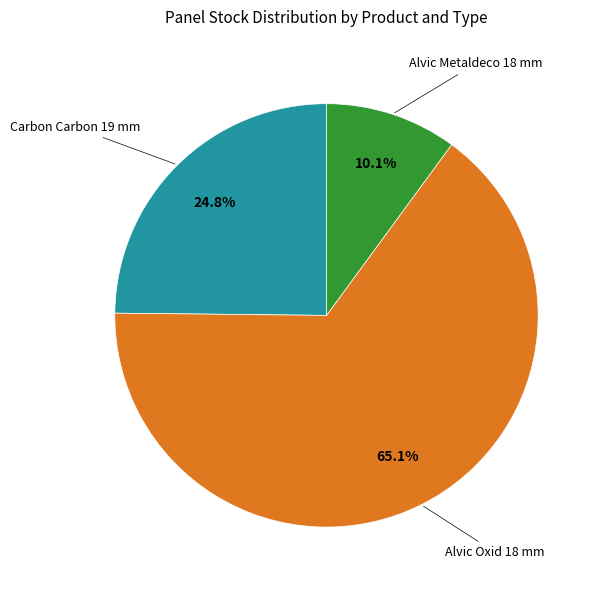

Is there any slice that represents more than half of the pie?

Yes